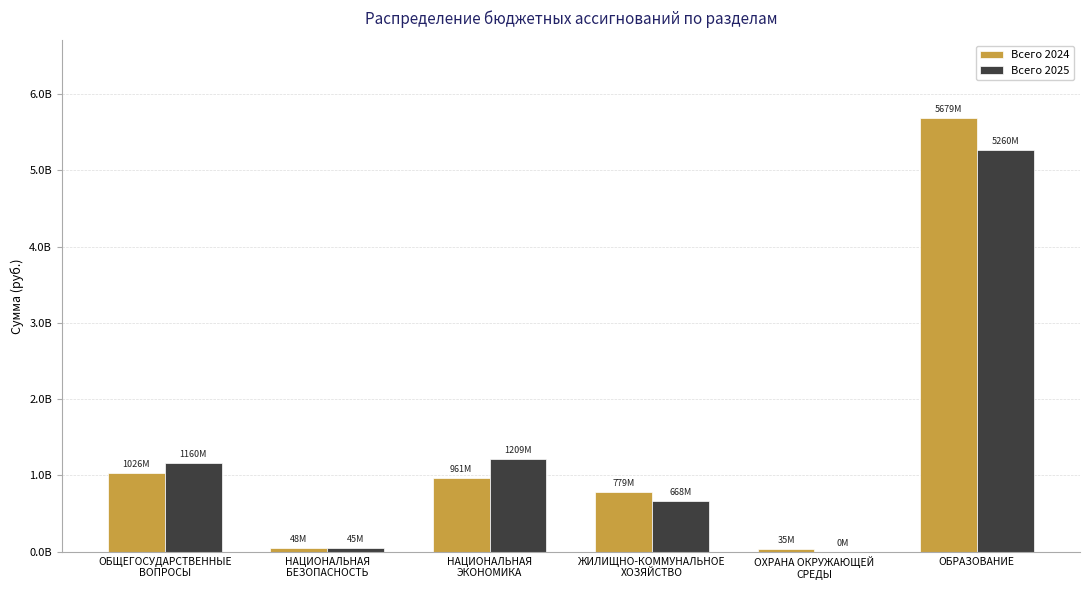

Which has a higher value, ОБРАЗОВАНИЕ or ОХРАНА ОКРУЖАЮЩЕЙ
СРЕДЫ?

ОБРАЗОВАНИЕ